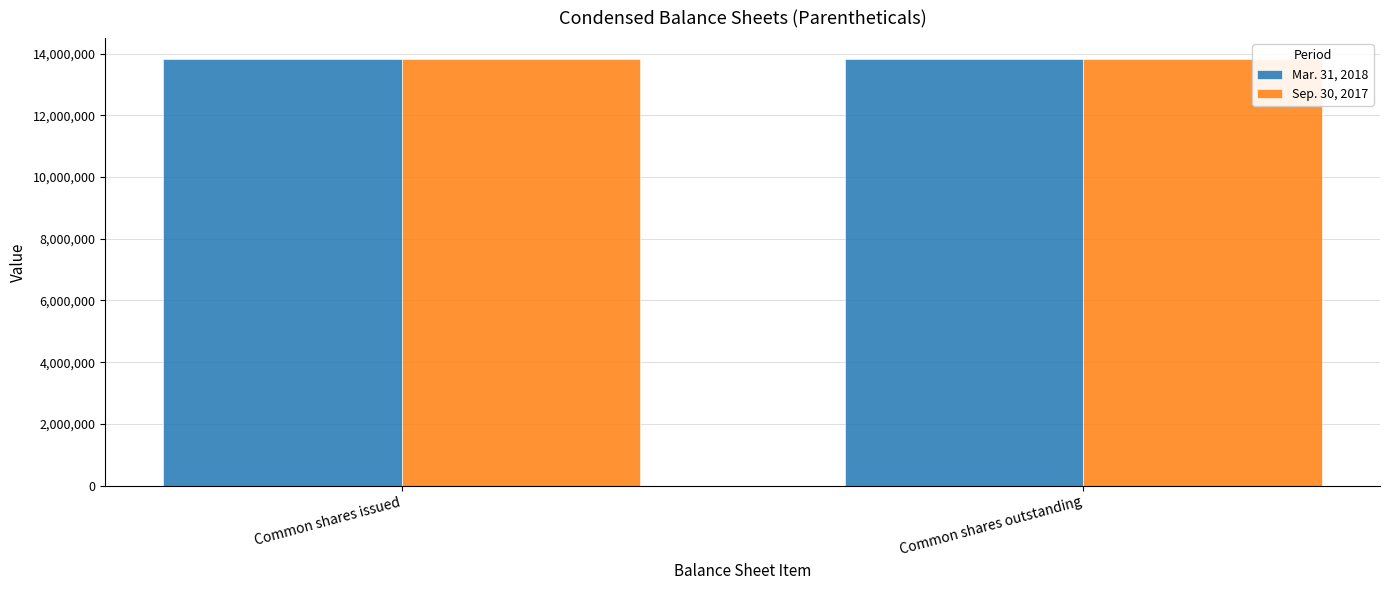

Reading right to left, extract all data points from this chart.

Mar. 31, 2018: Common shares outstanding=13811076	Common shares issued=13811076
Sep. 30, 2017: Common shares outstanding=13812821	Common shares issued=13812821